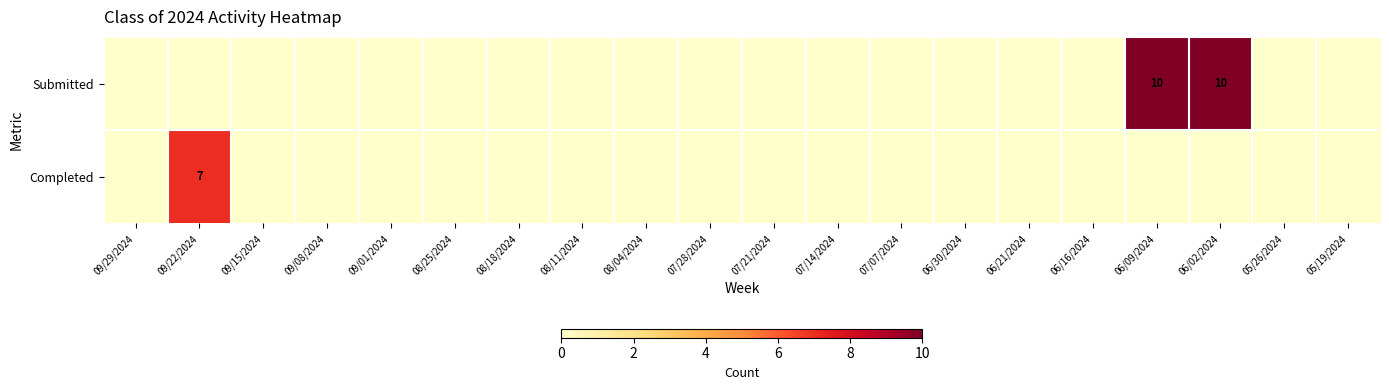

At which category does the chart reach its minimum across all series?

09/29/2024